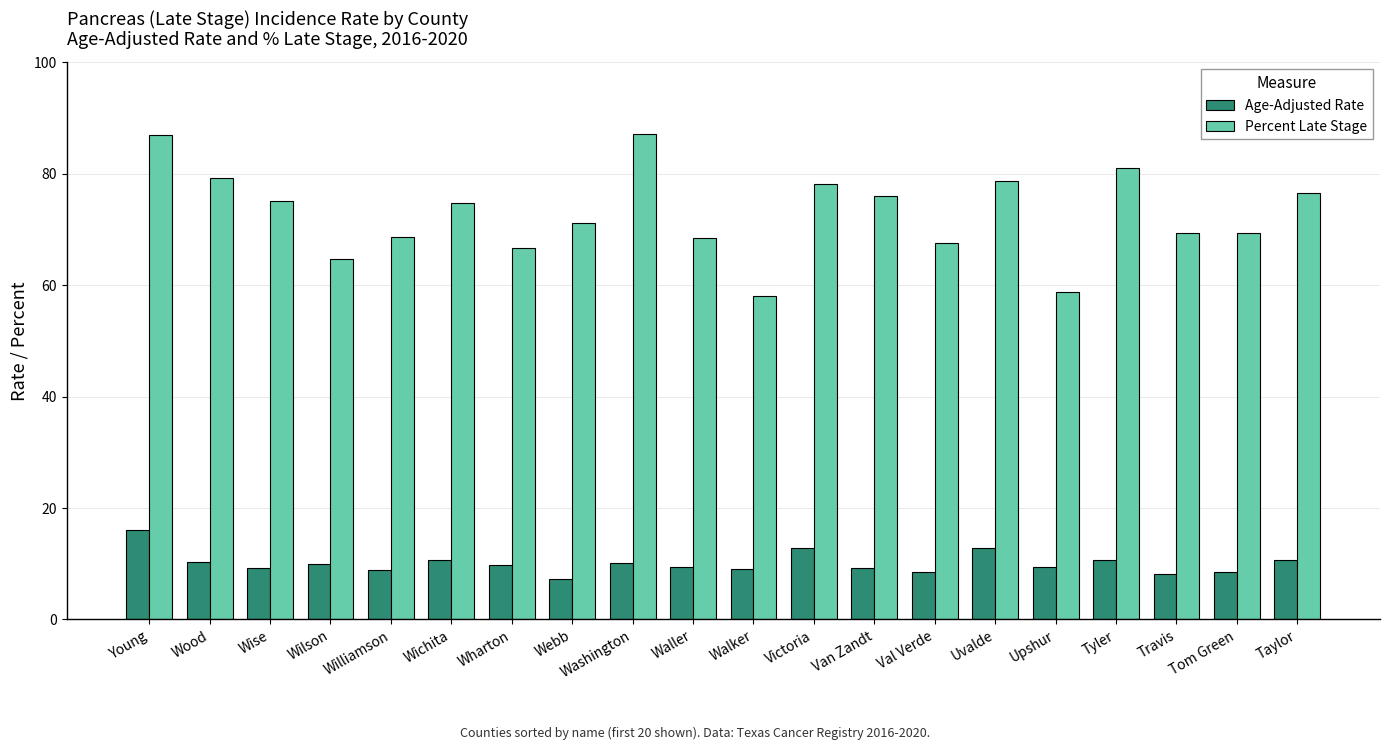

What is the difference between the highest and lowest values at Young?

70.9